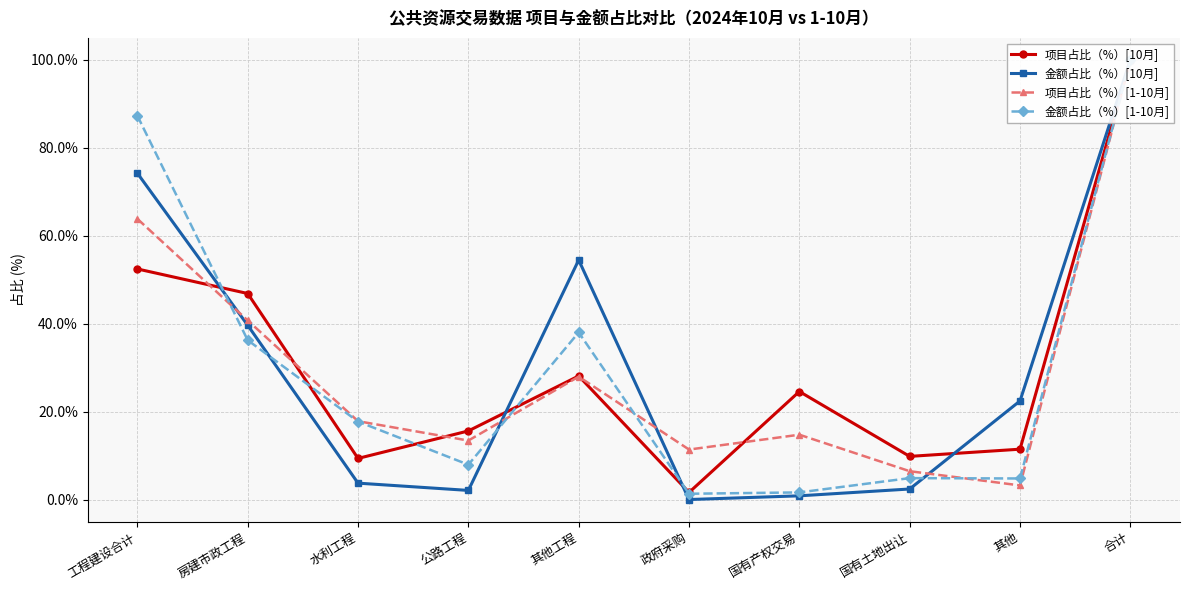

Where is 项目占比（%）[10月] nearest to the value 50?

工程建设合计